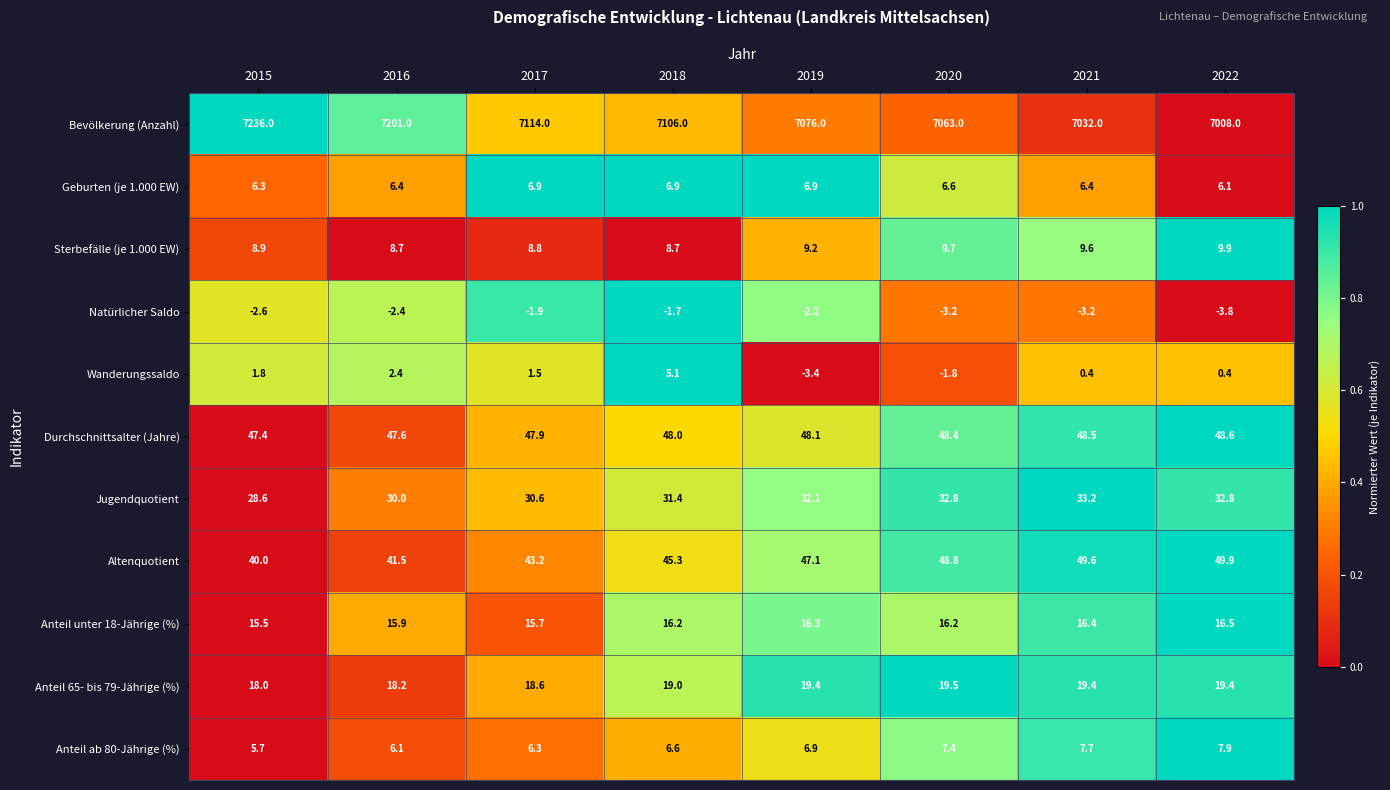

Is it true that Bevölkerung (Anzahl) equals 7063.0 at 2020?

True